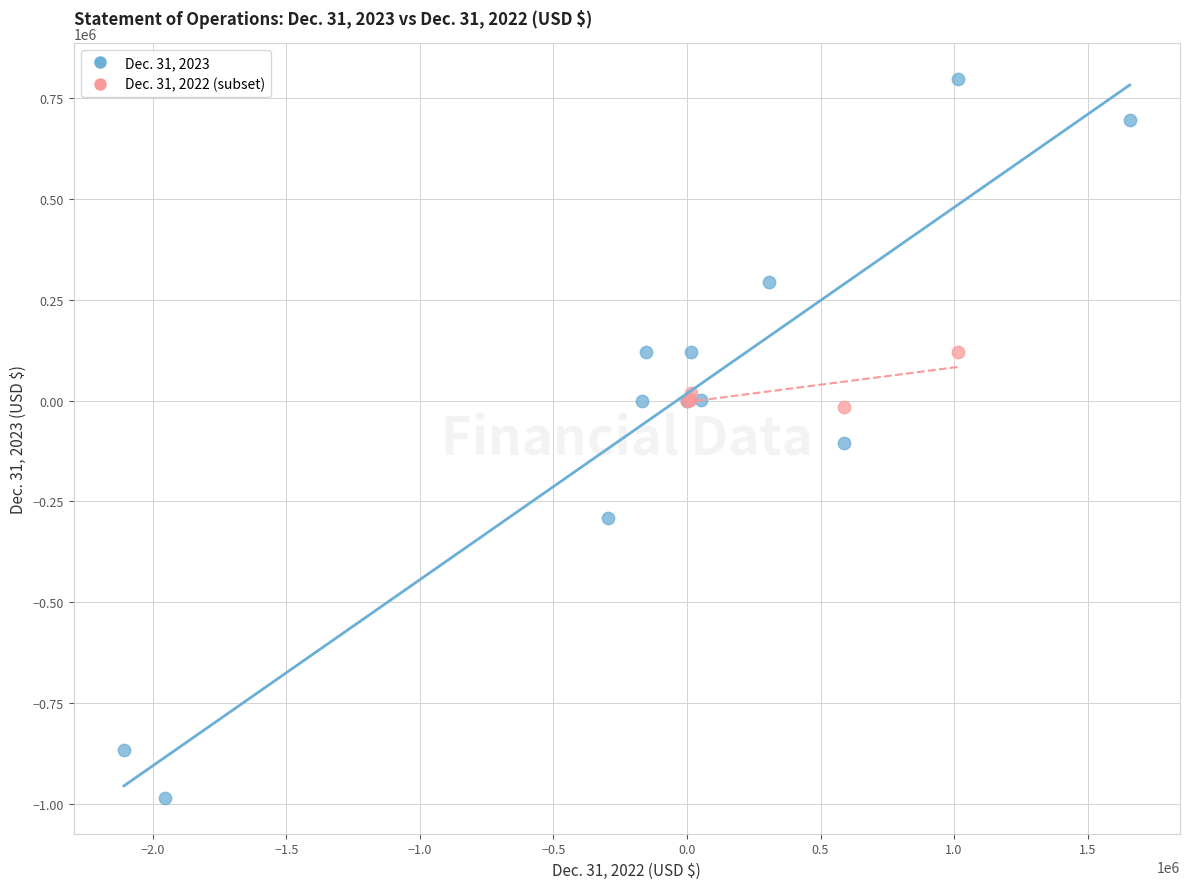

Which series contains the highest Y value?

Dec. 31, 2023